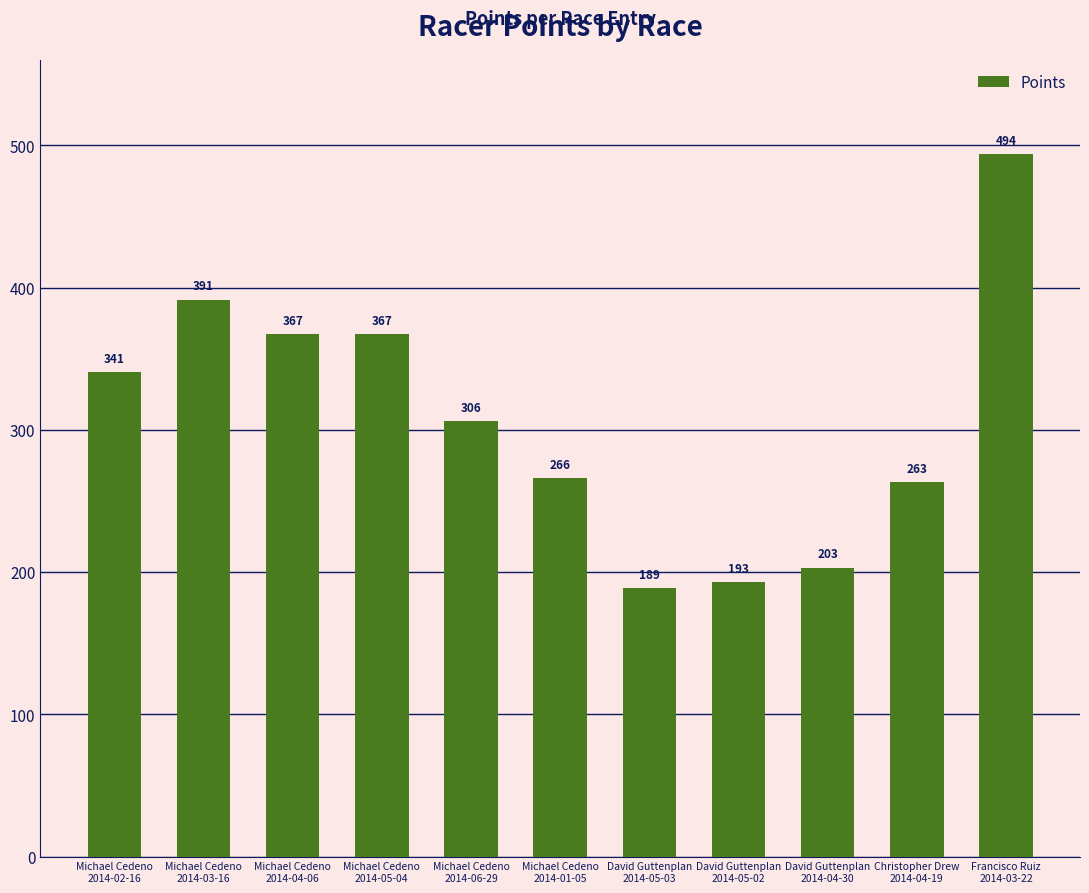

Which has a higher value, Francisco Ruiz
2014-03-22 or David Guttenplan
2014-05-02?

Francisco Ruiz
2014-03-22